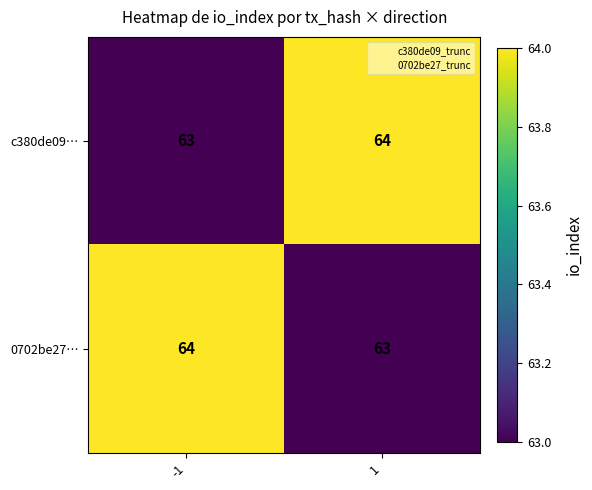

Reading left to right, list all the values displayed in this chart.

c380de09…: 63	64
0702be27…: 64	63